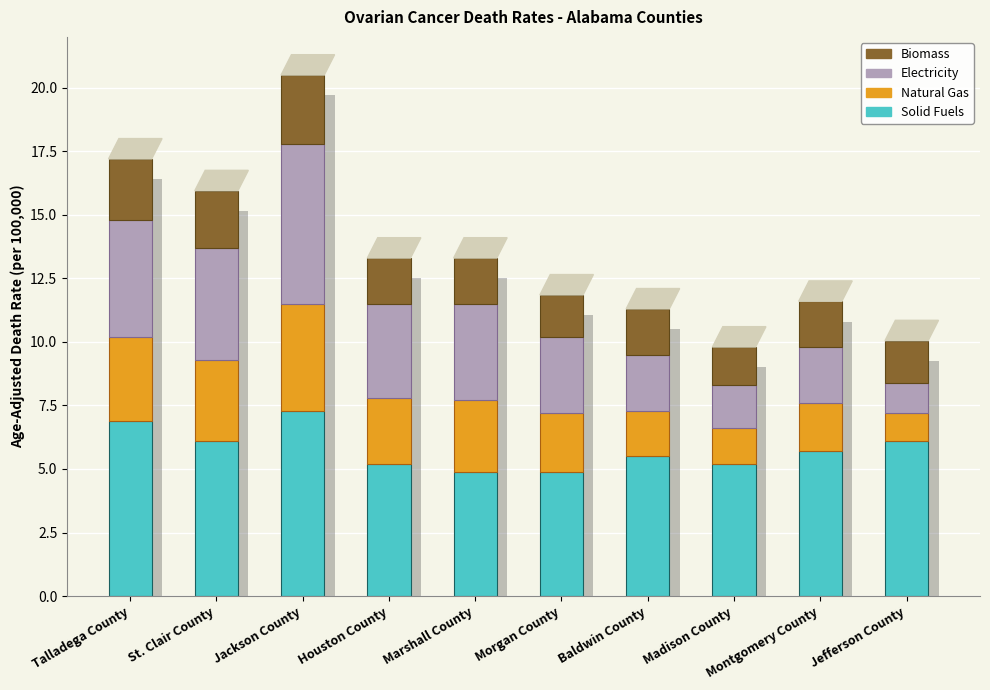

What is the difference between the second highest and minimum values in the Biomass series?

0.9